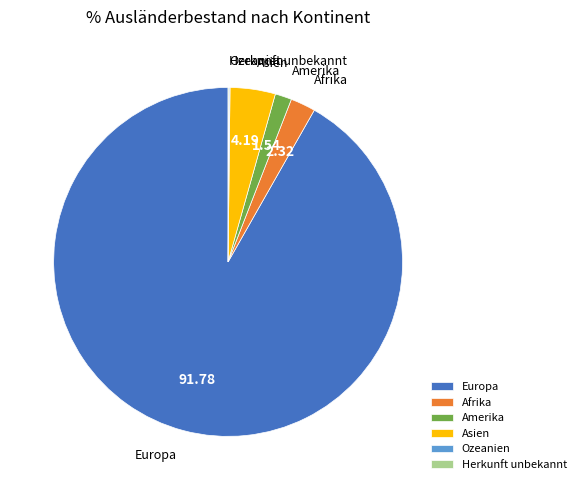

Which category has the biggest portion of the pie?

Europa